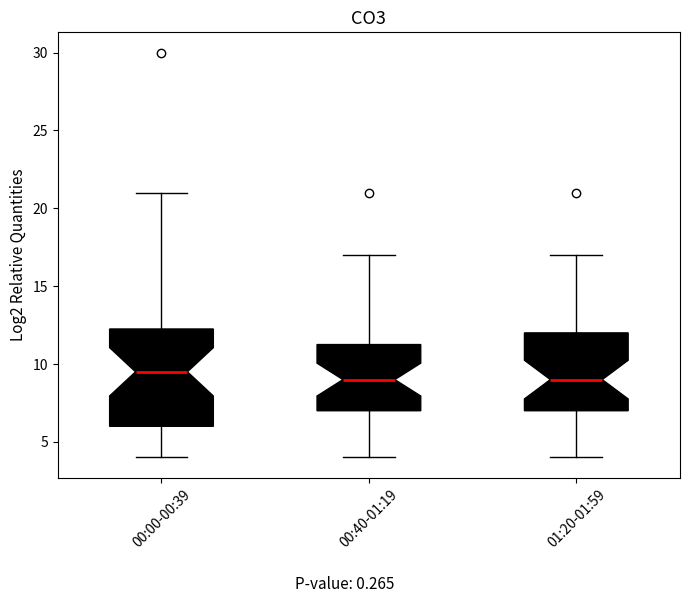

Reading left to right, transcribe this box plot: for each box, give where its median line is, the range the box spans, and where its two whiskers end, as read against the y-axis. The values are not printed on the chart, so give them approximately, as read against the axis.

00:00-00:39: median 9.5, box 6.0 to 12.5, whiskers 4.0 to 21.0
00:40-01:19: median 9.0, box 7.0 to 11.5, whiskers 4.0 to 17.0
01:20-01:59: median 9.0, box 7.0 to 12.0, whiskers 4.0 to 17.0